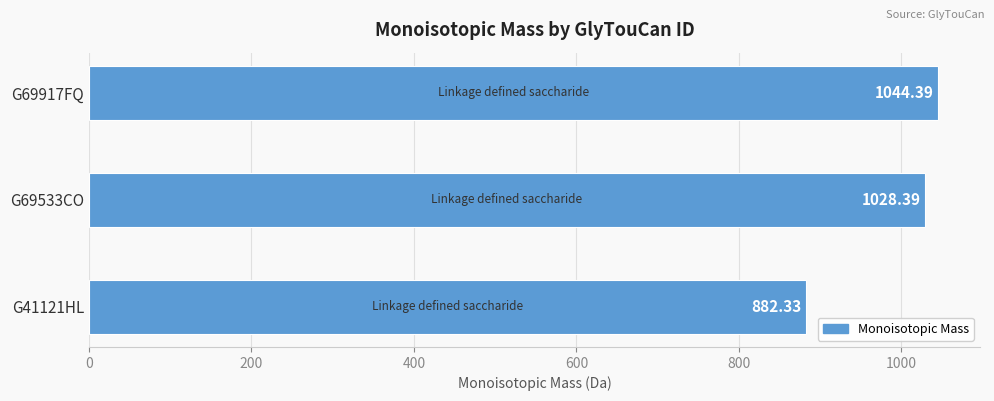

What is the maximum value shown in the chart?

1044.4